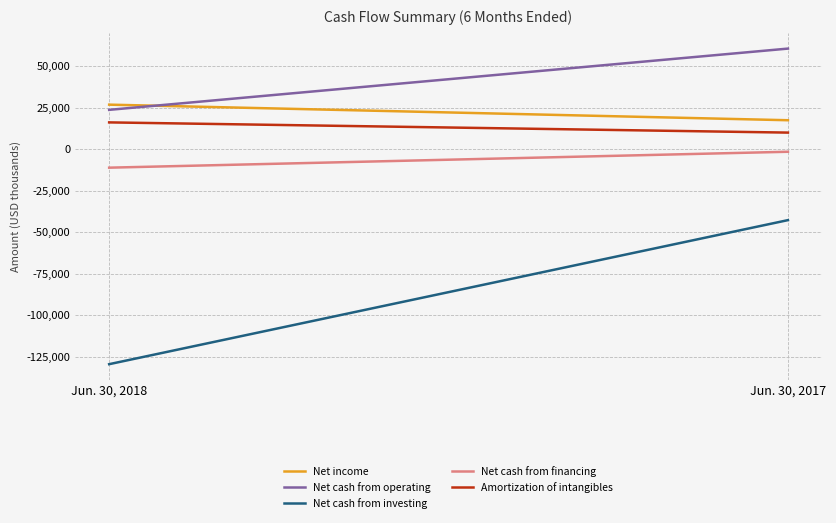

Is the value of Net income at Jun. 30, 2017 greater than the value of Net cash from operating at Jun. 30, 2017?

No